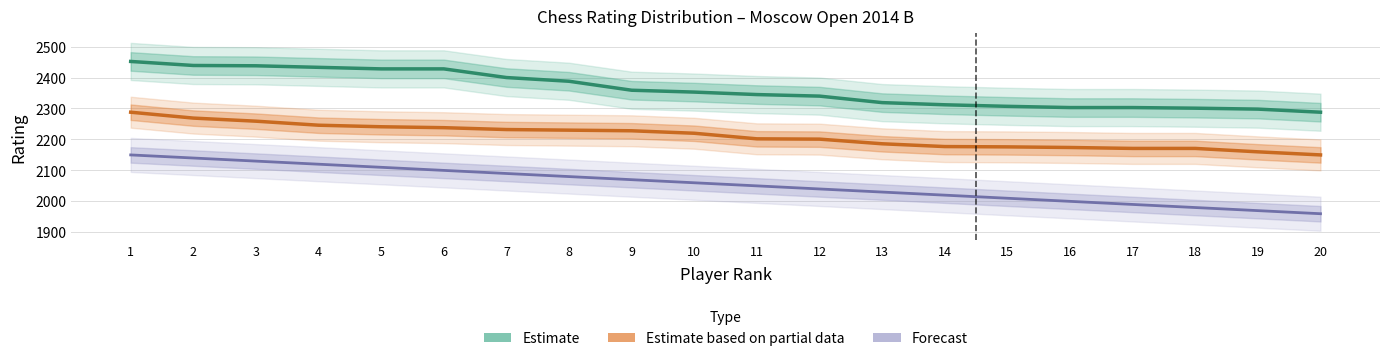

Where is Estimate nearest to the value 2370?

9